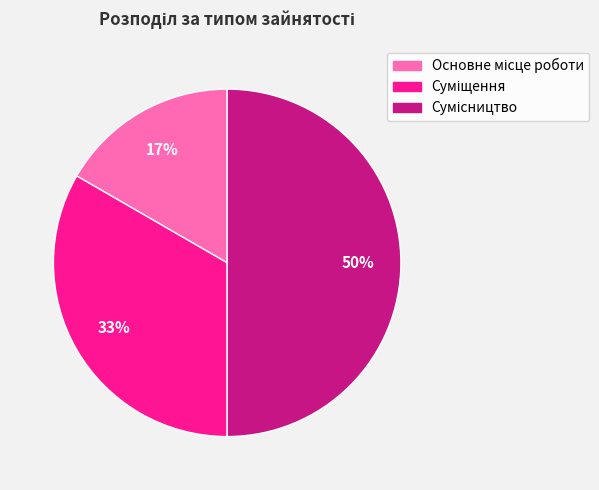

To the nearest percent, what is the average slice percentage?

33%